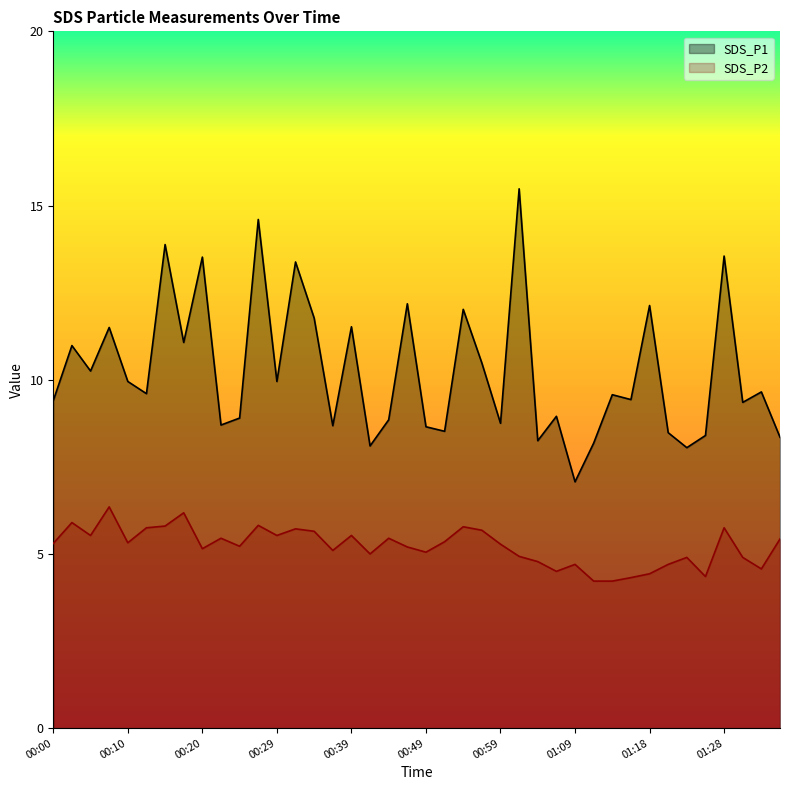

Between 00:10 and 00:17, which is larger?

00:17